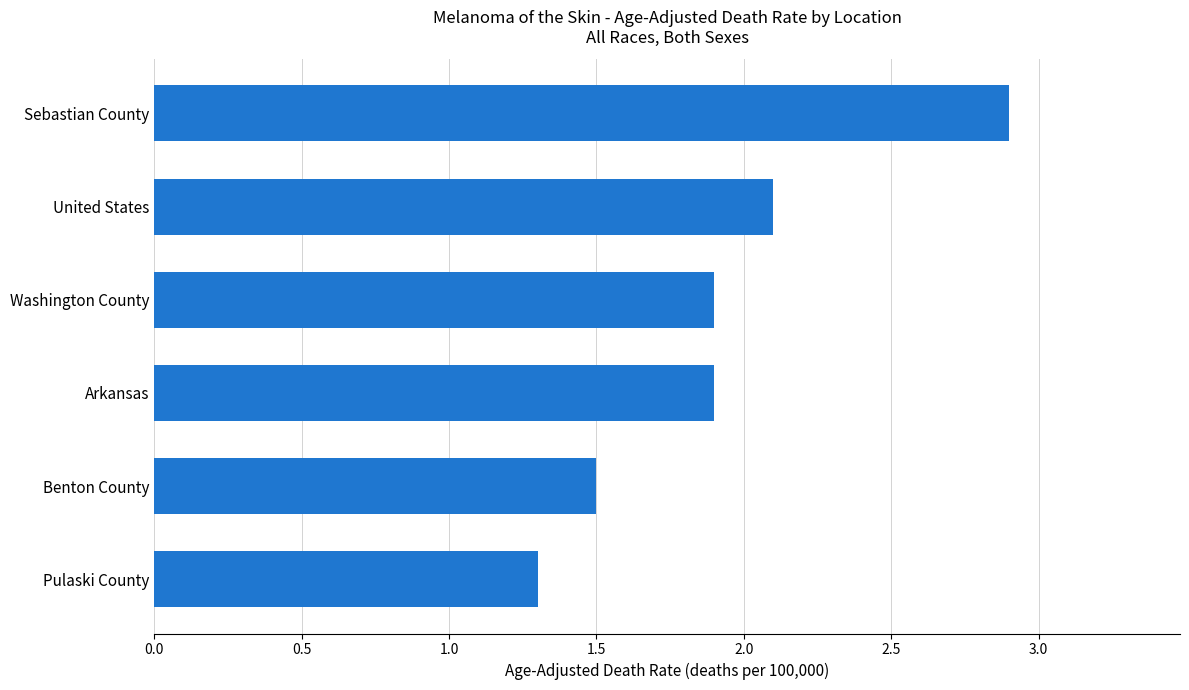

Is it true that the value at Washington County is 1.2?

False